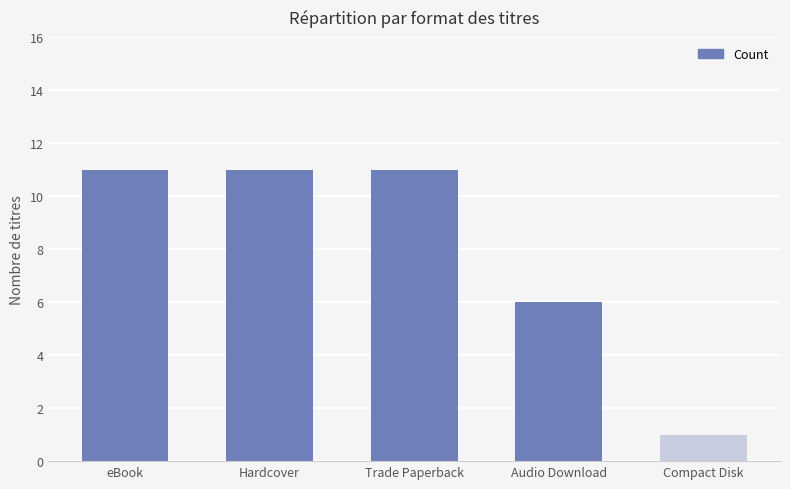

What is the label of the 5th bar from the left?

Compact Disk